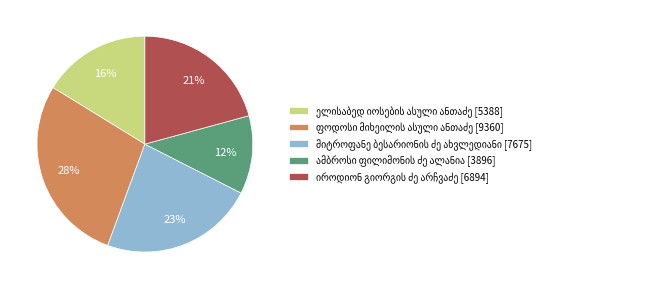

Count the number of slices in the pie.

5